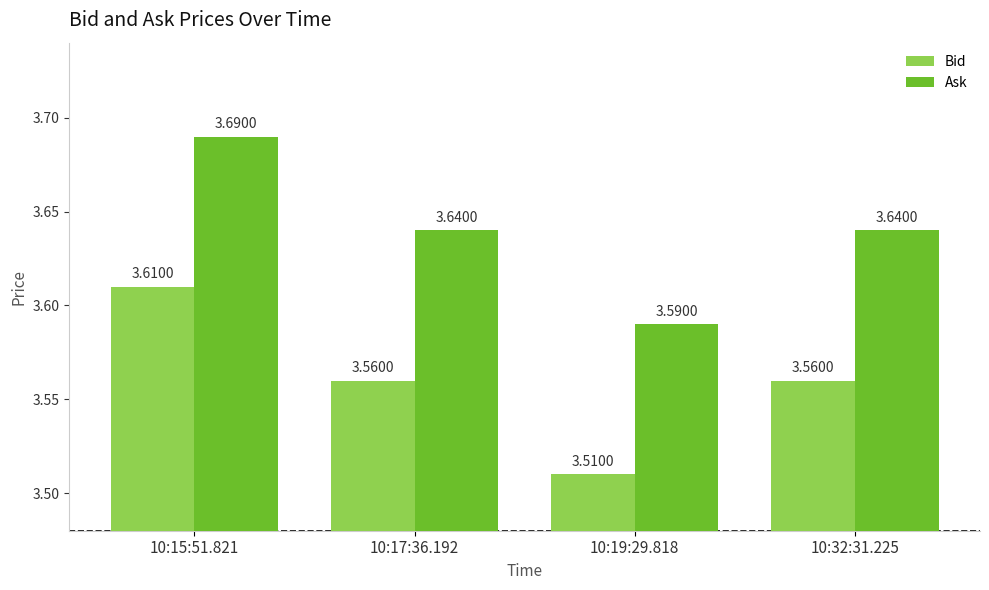

What is the sum of all Bid values?

14.2